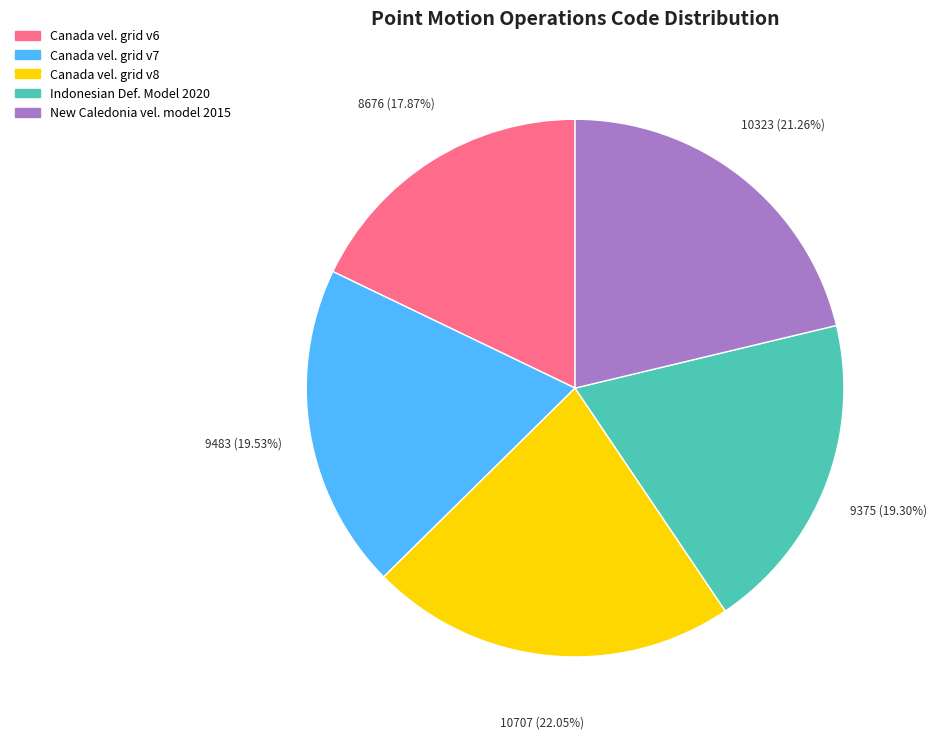

Is there a majority slice in this chart?

No